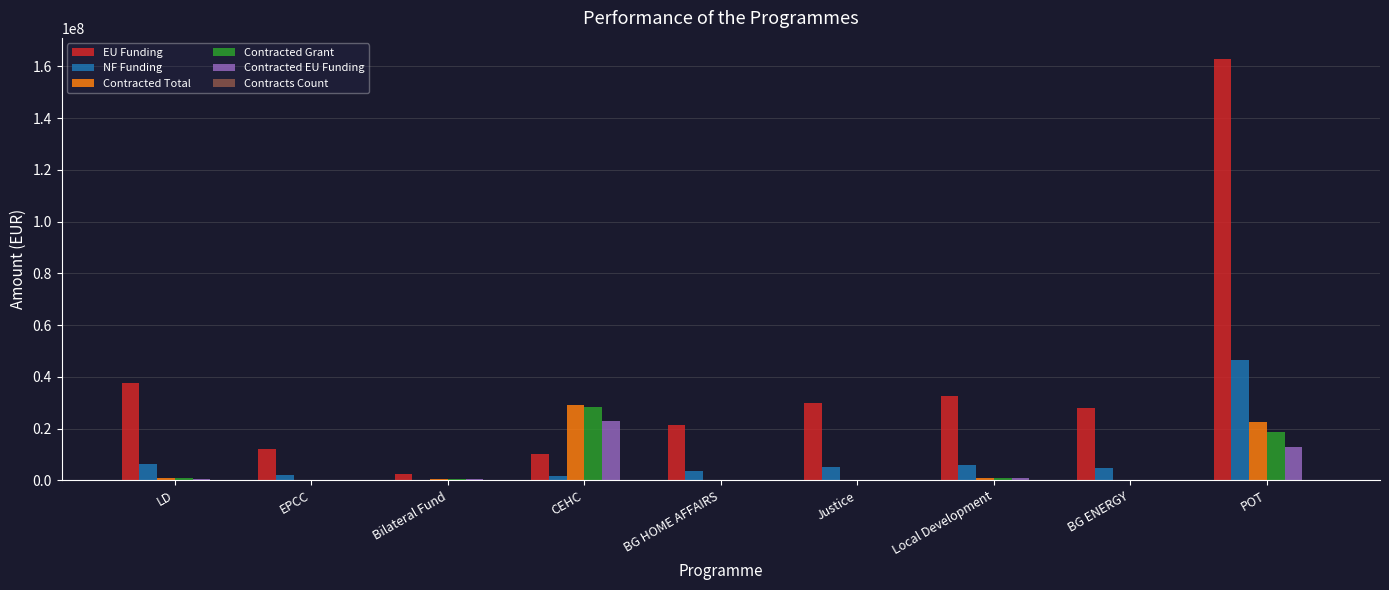

At which label does Contracted Total reach its peak?

CEHC